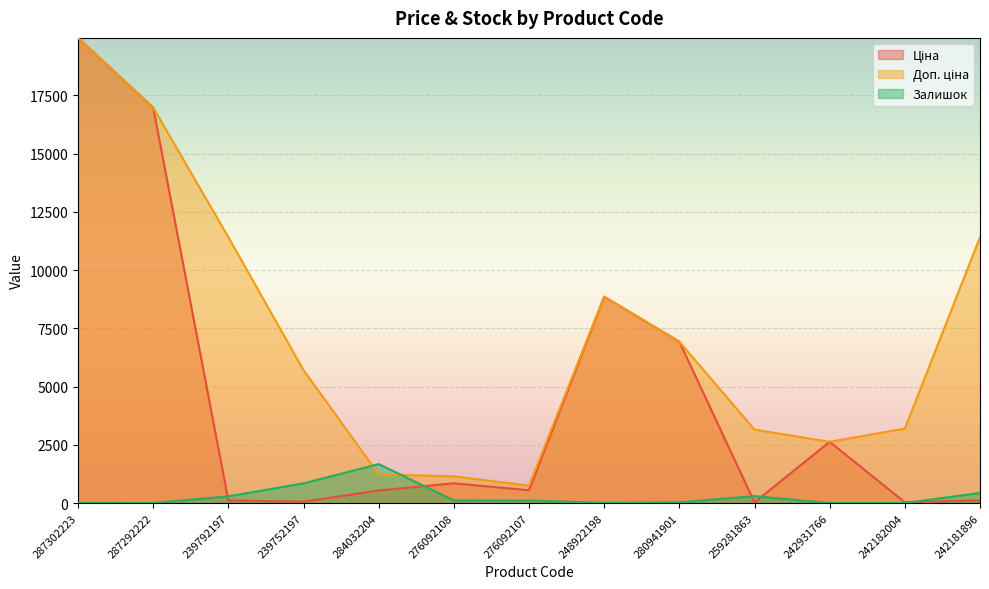

At which label does Ціна first exceed 551?

287302223